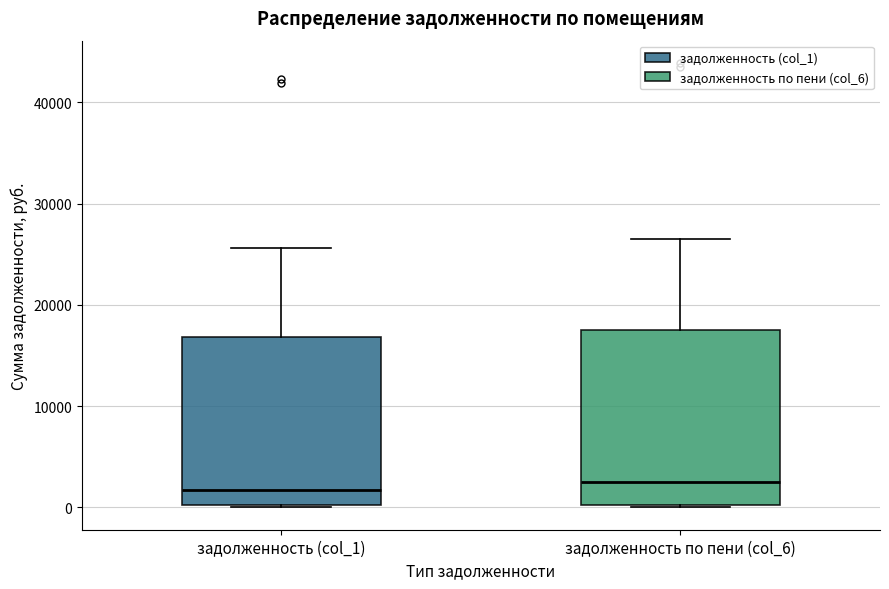

Where does the median line of the box for задолженность (col_1) sit on the y-axis? The values are not printed on the chart, so give them approximately, as read against the axis.

2000